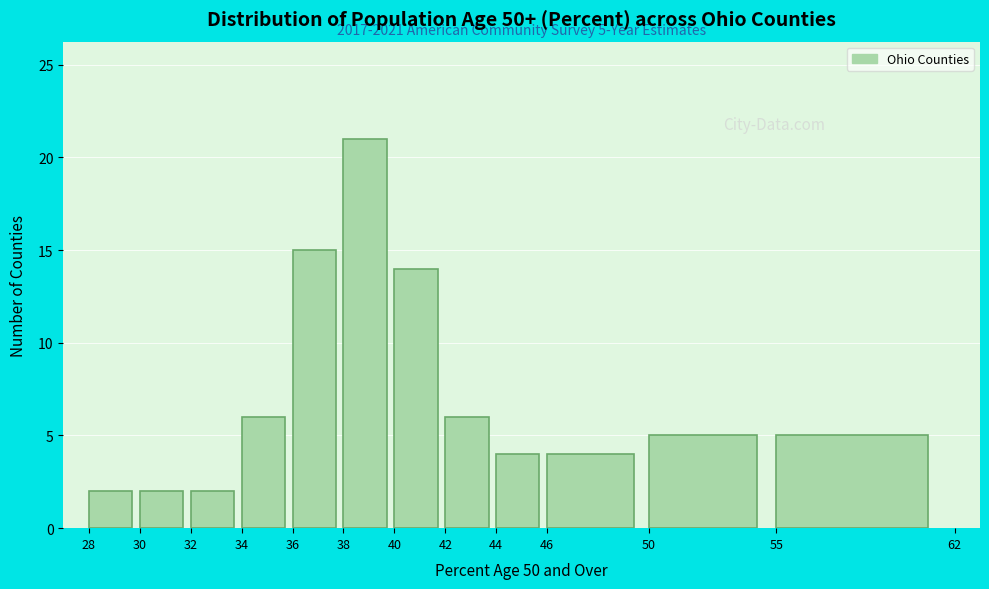

Which range on the x-axis has the tallest bar?

38 to 40